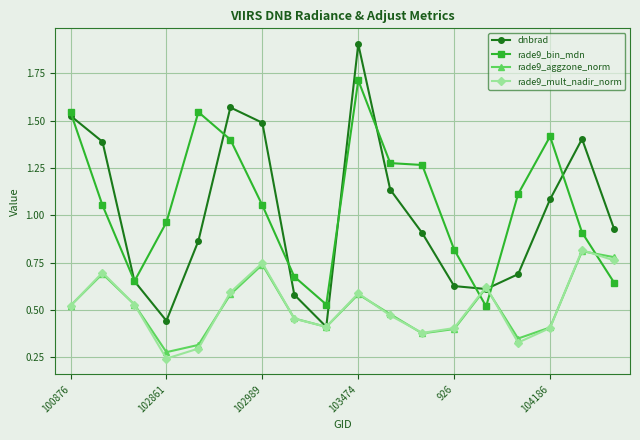

At how many categories does at least one series exceed 1?

11